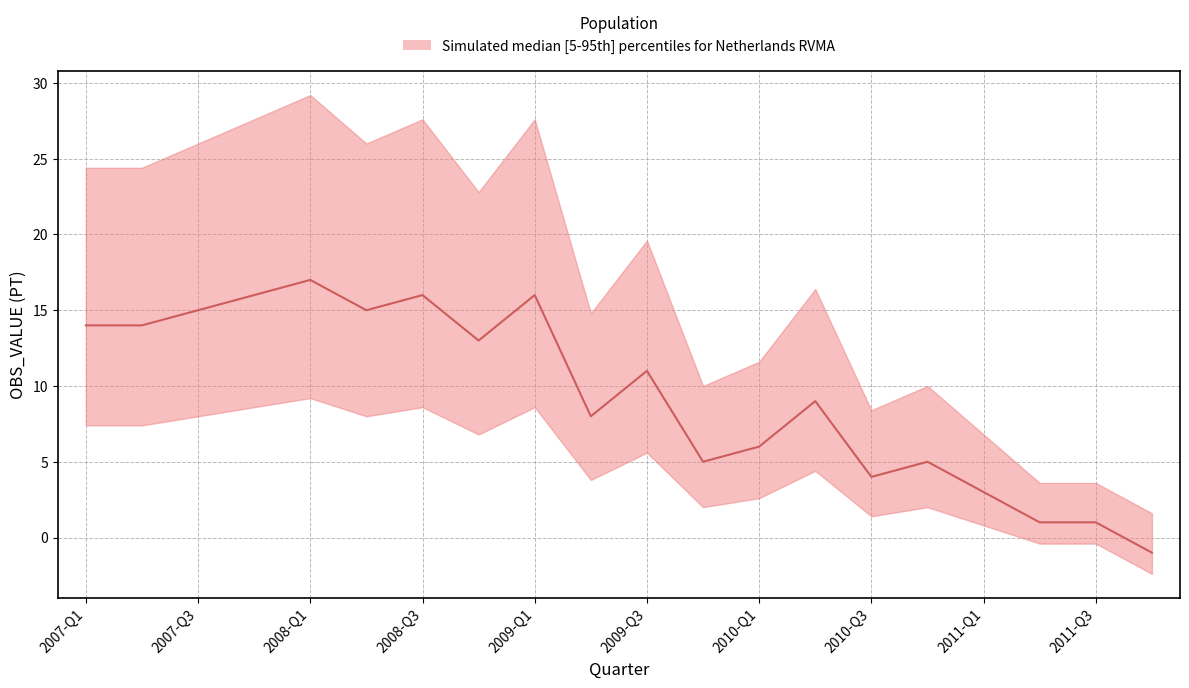

What is the sum of all values?

188